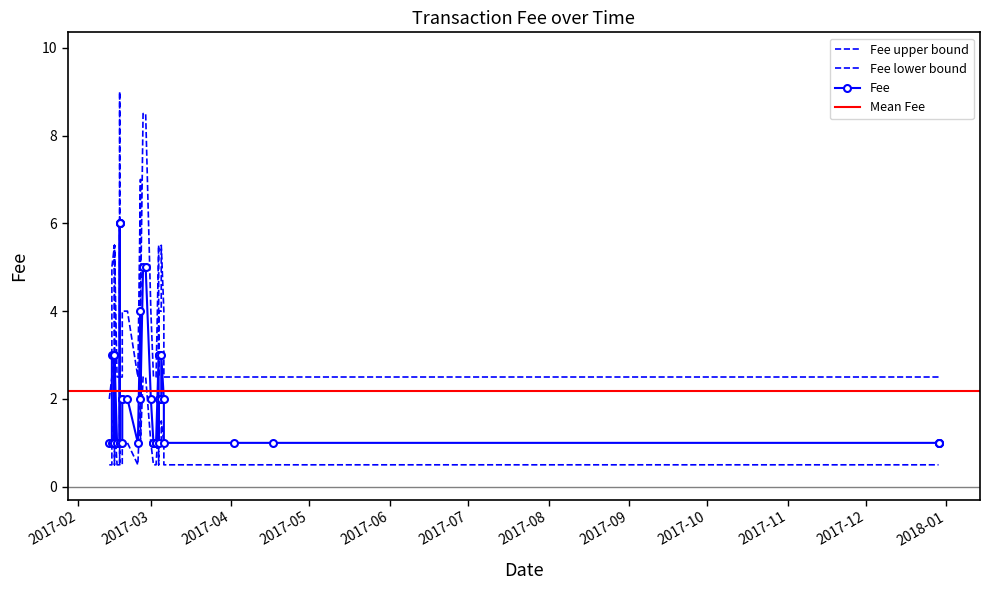

Where does the Fee_upper series first go above 4?

2017-02-14